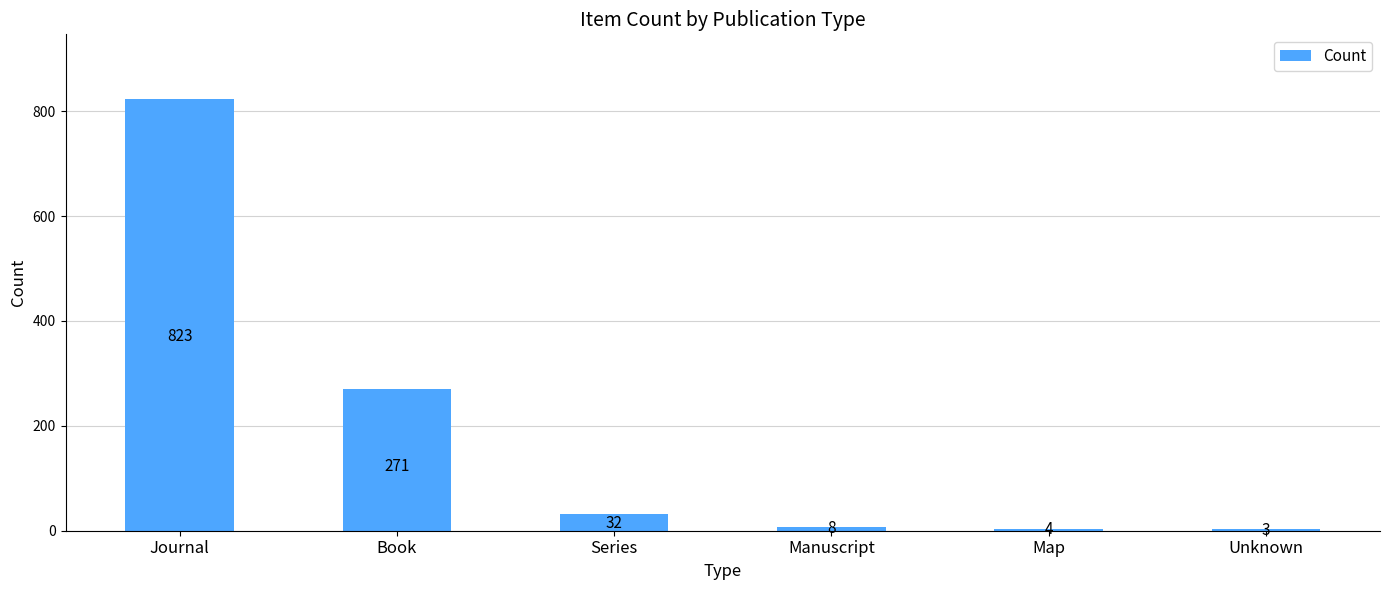

Where is the data nearest to the value 413?

Book